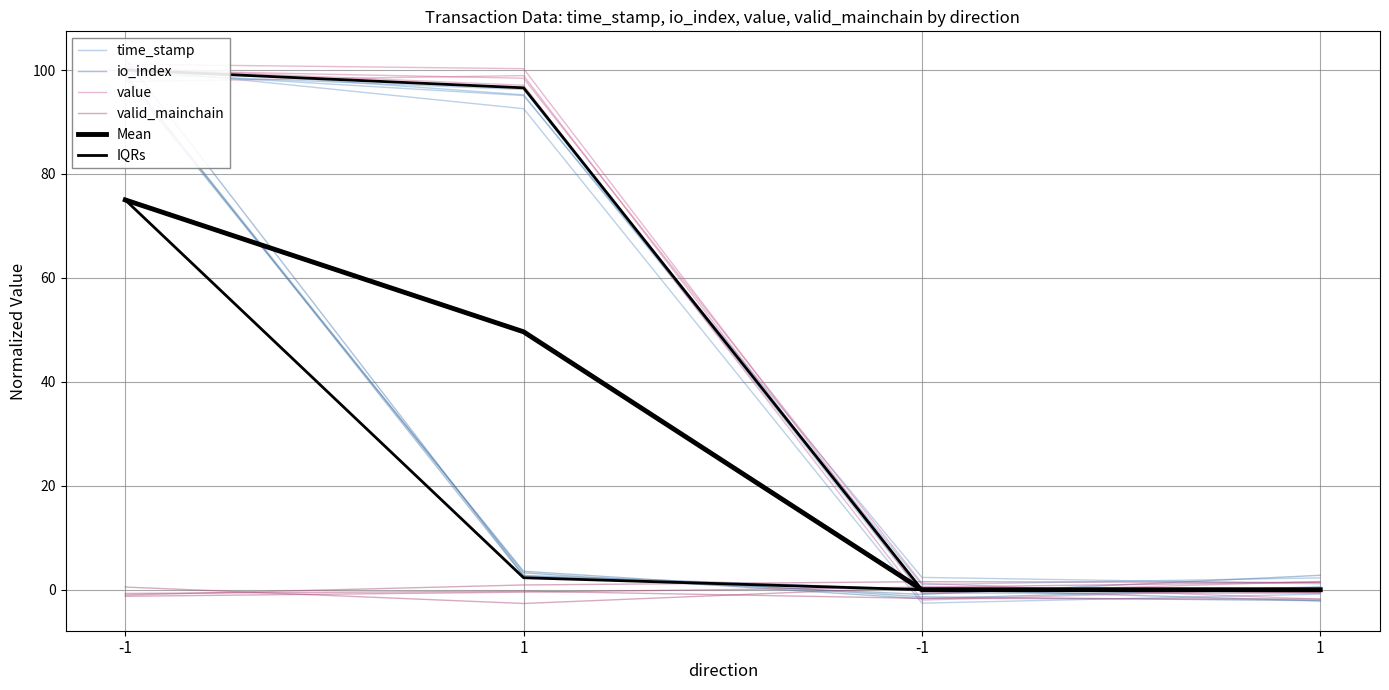

What is the average value of the valid_mainchain series?

-0.6